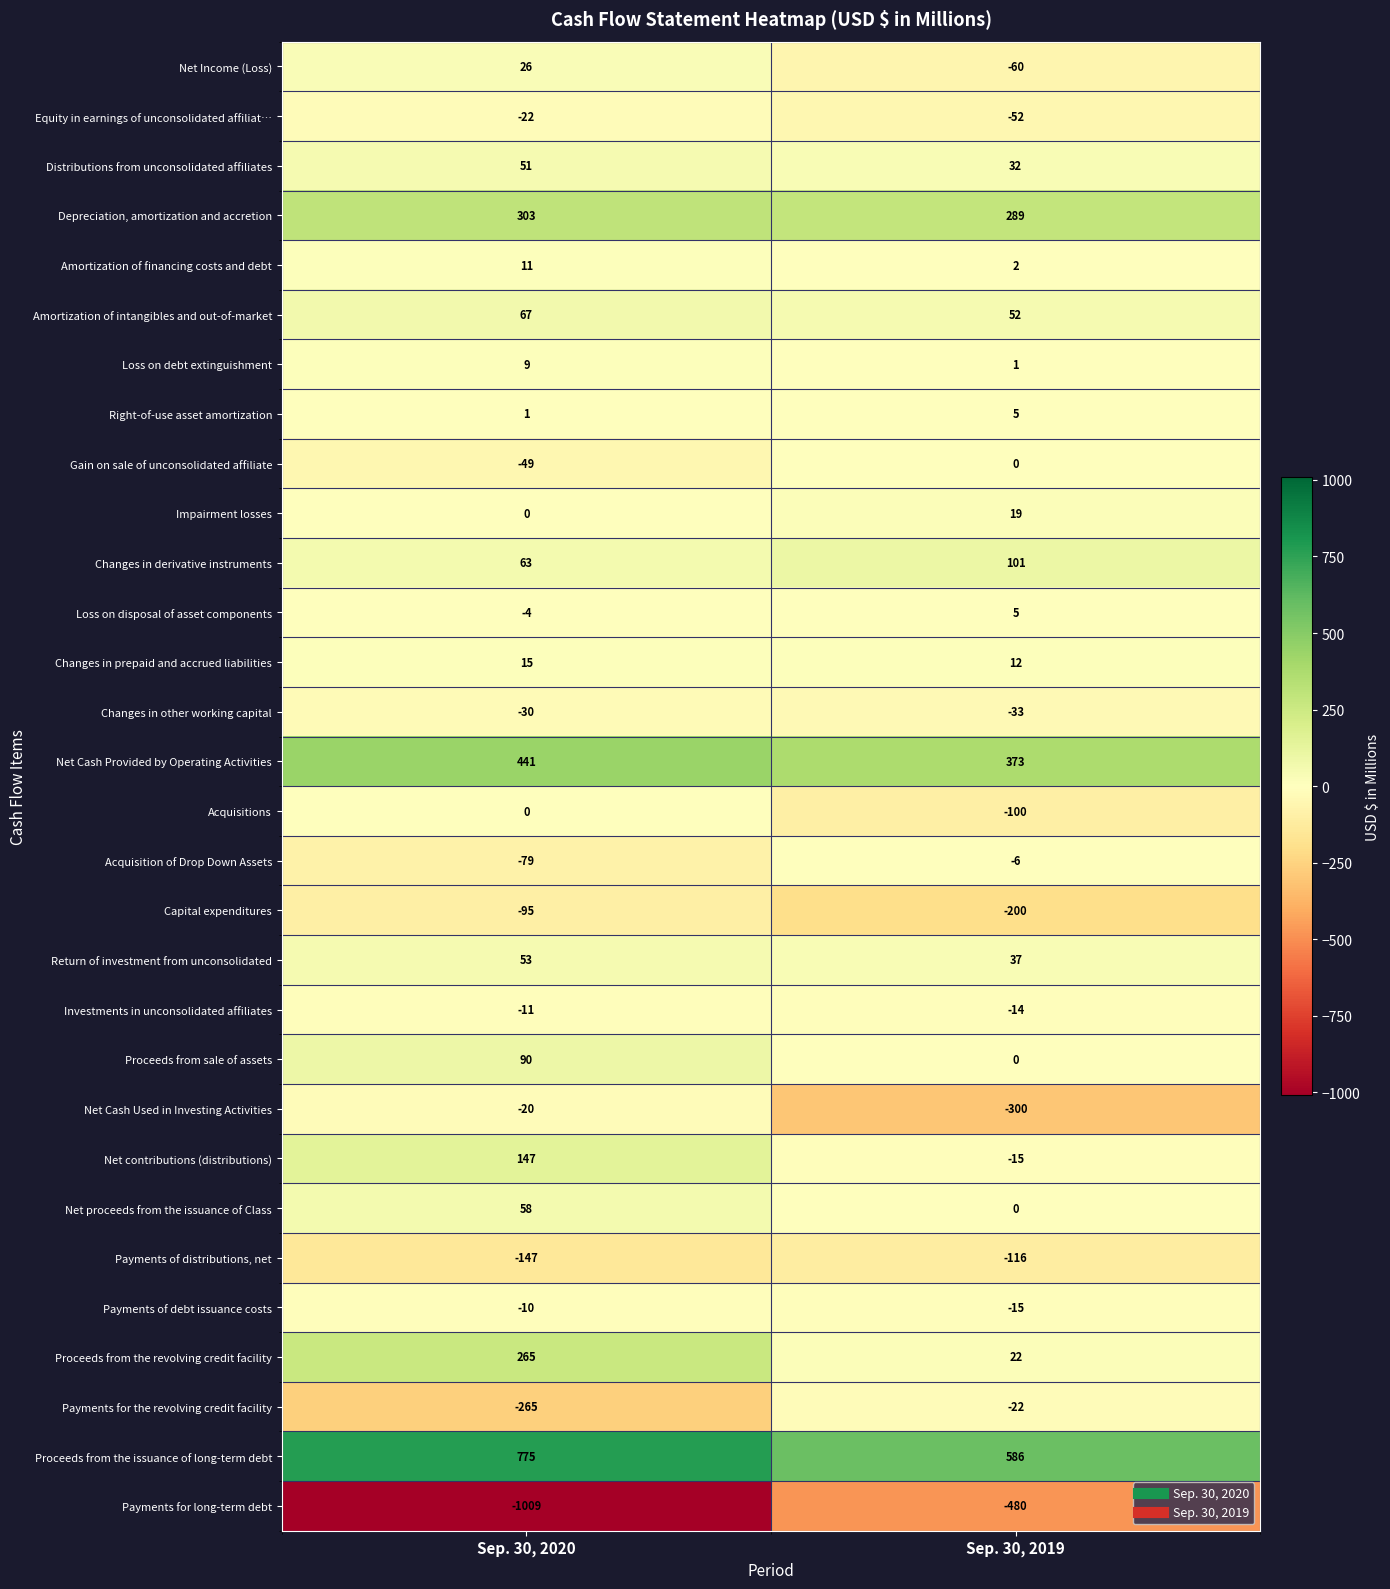

Which category has the highest value across all series?

Sep. 30, 2020